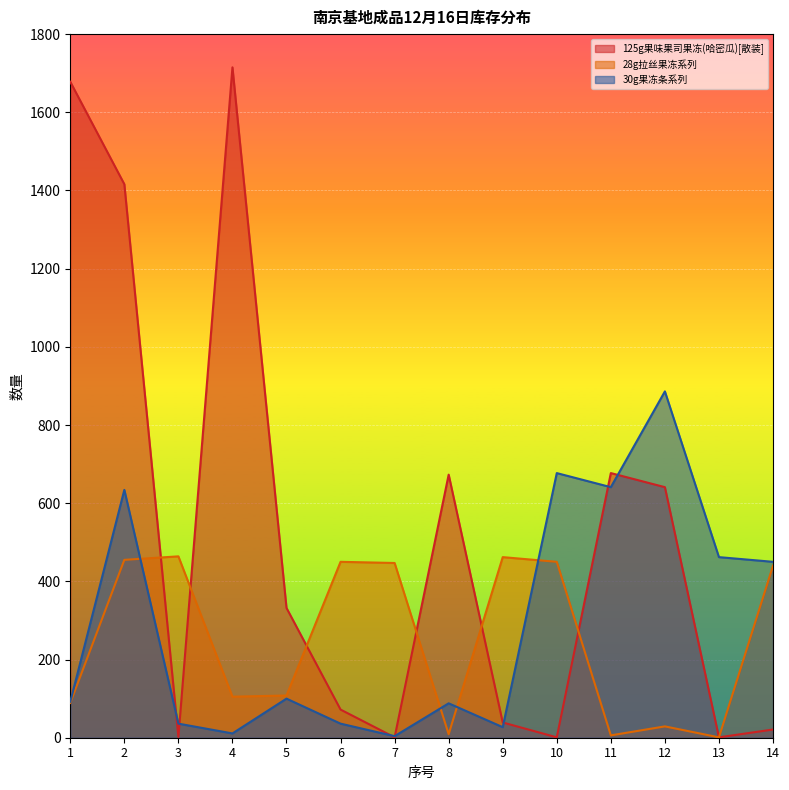

What is the average value of the 30g果冻条系列 series?

296